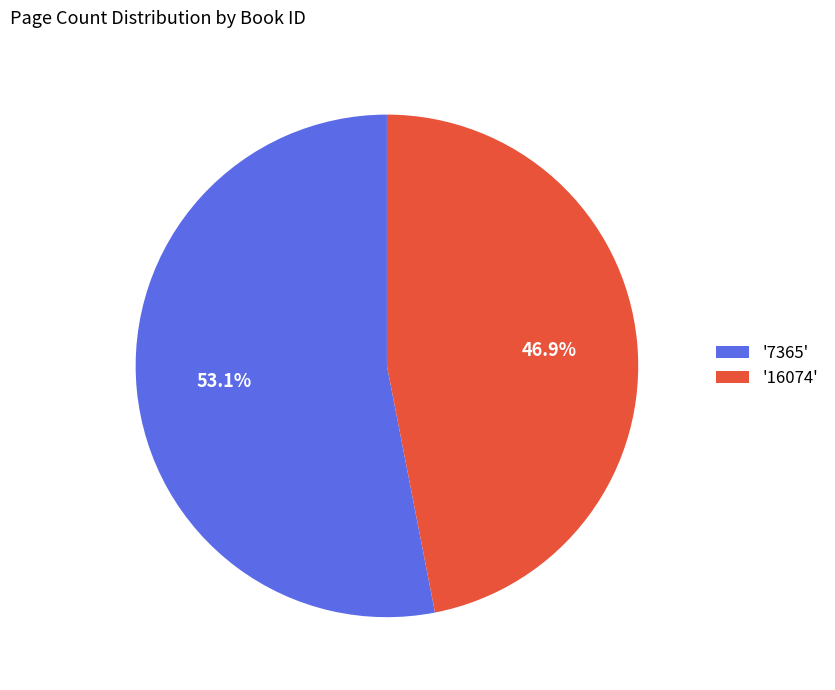

What portion of the pie excludes '16074'?

53.1%